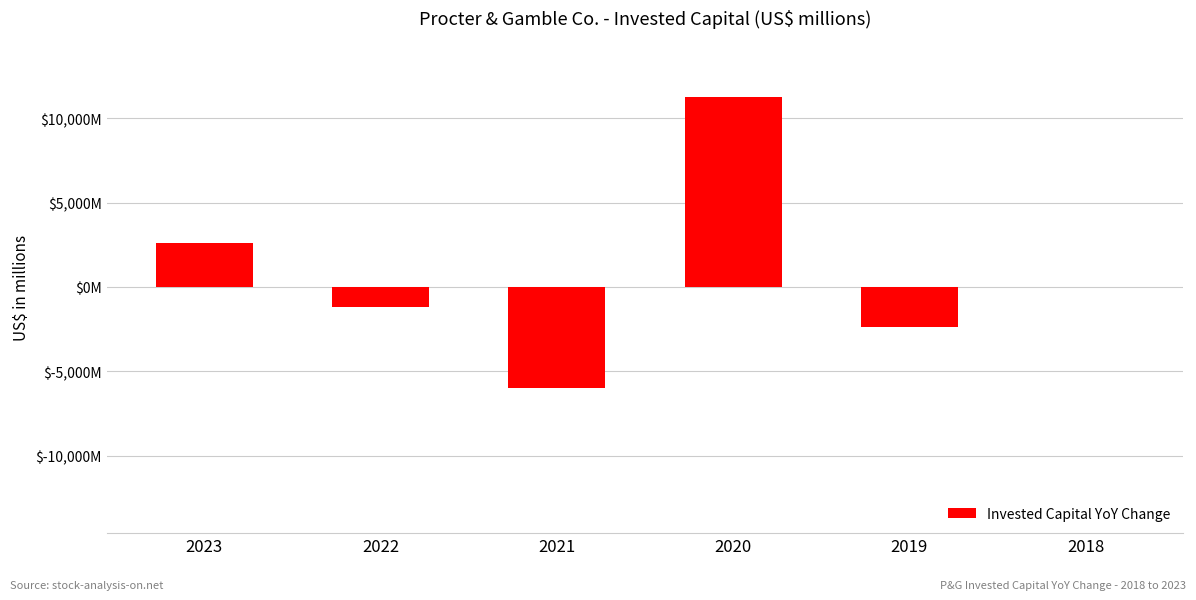

Rank the categories by value from highest to lowest.

2020, 2023, 2018, 2022, 2019, 2021